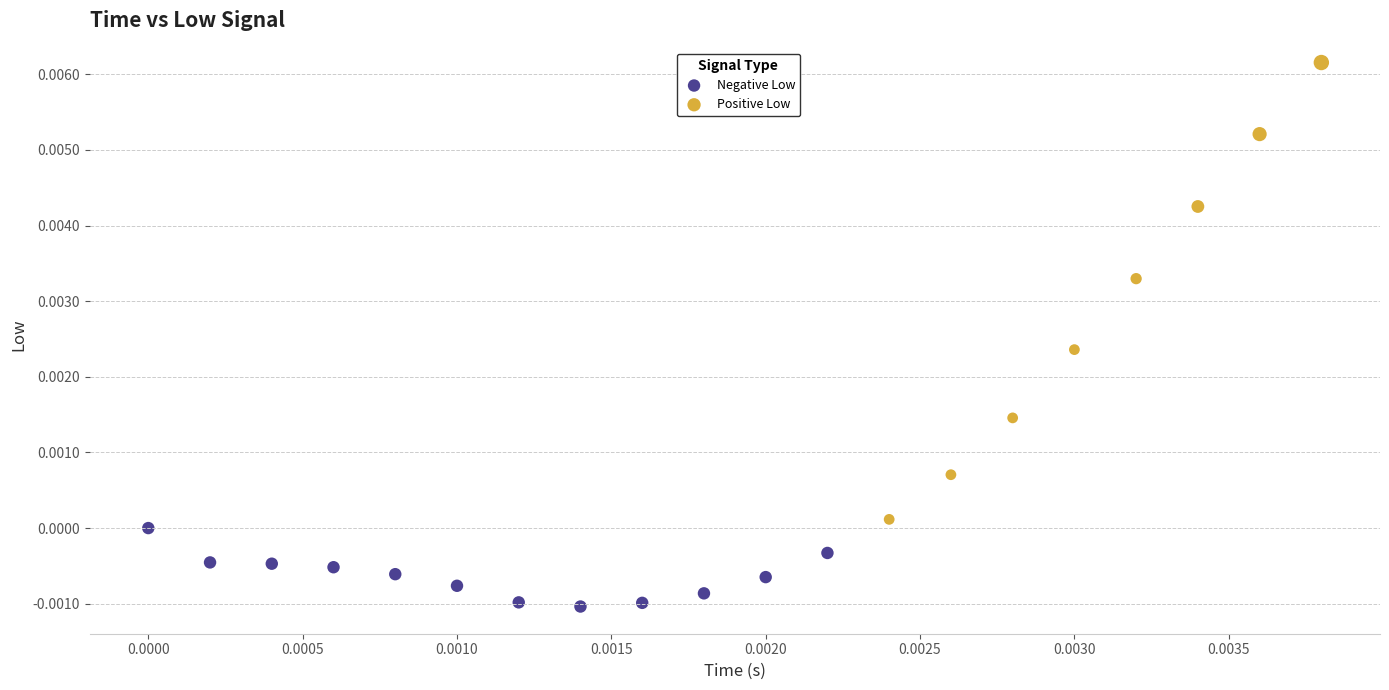

Which series has the largest Y range (max minus min)?

Positive Low